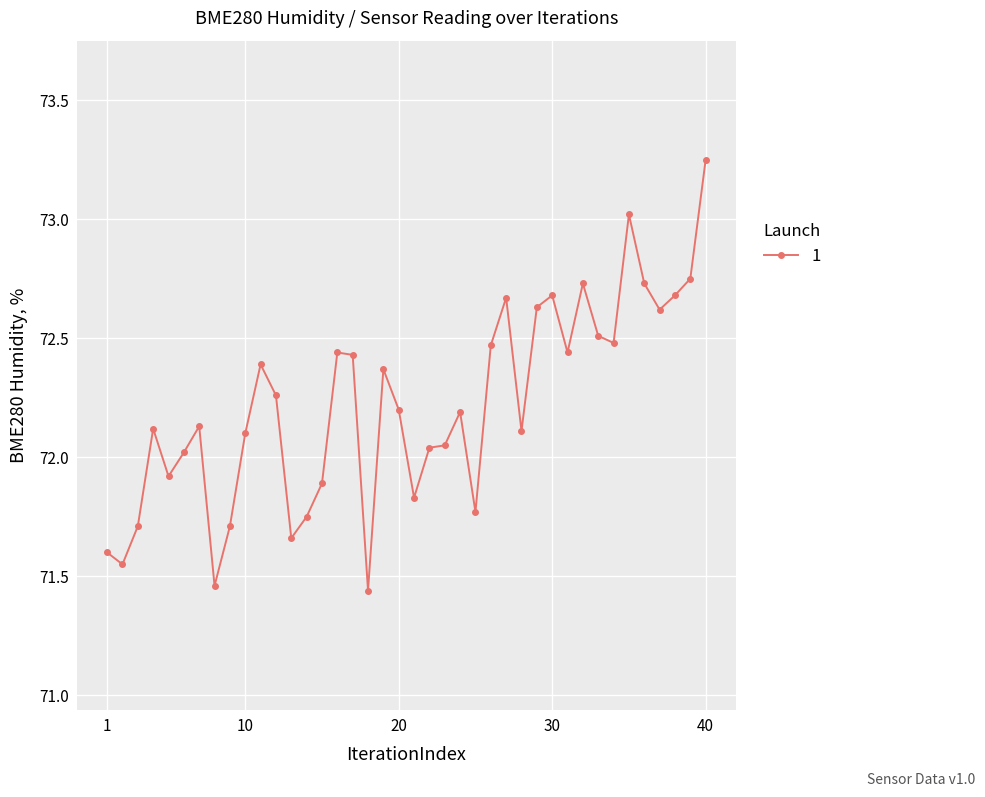

True or false: there are more than 2 points higher than both neighbors.

True